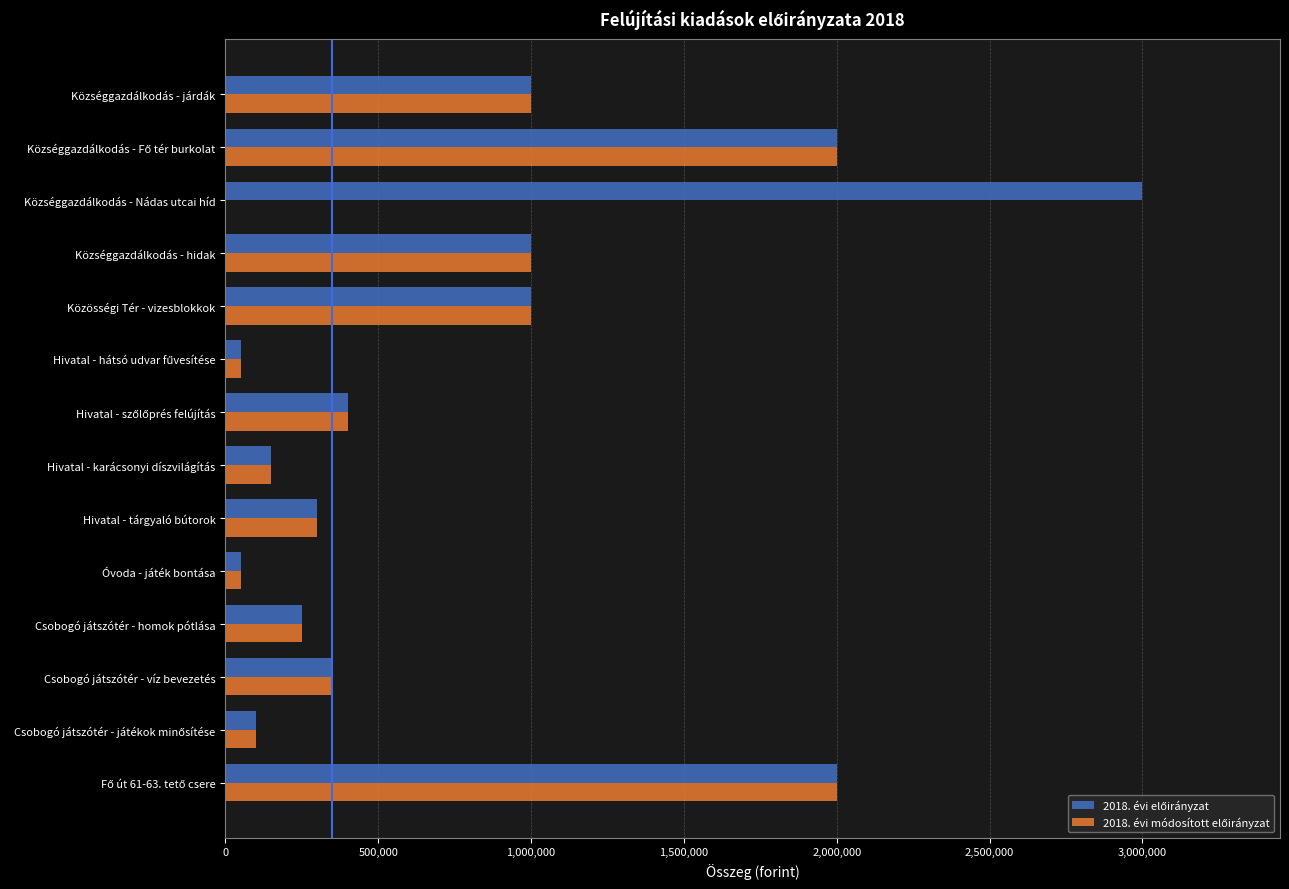

What is the total value across all series at Községgazdálkodás - járdák?

2000000